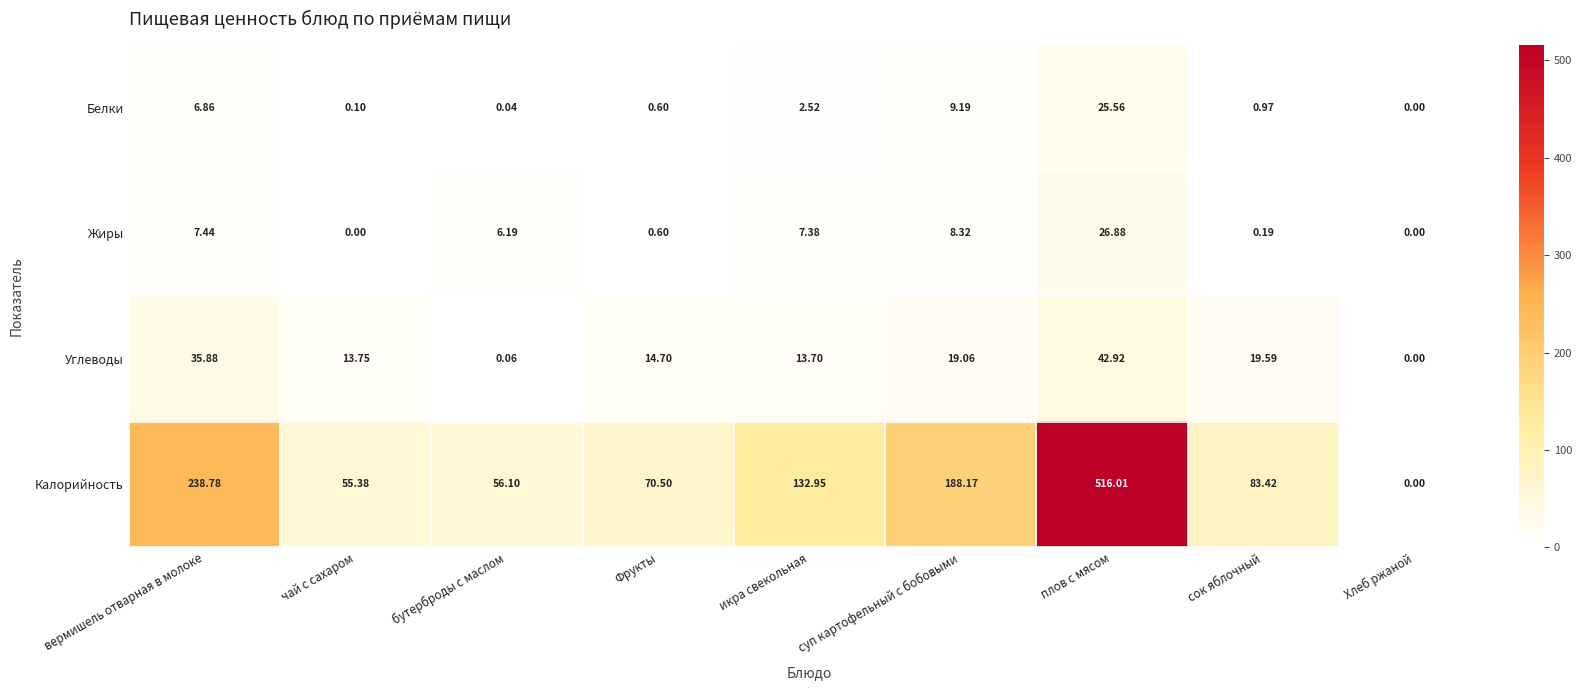

At which label is Калорийность closest to 258?

вермишель отварная в молоке